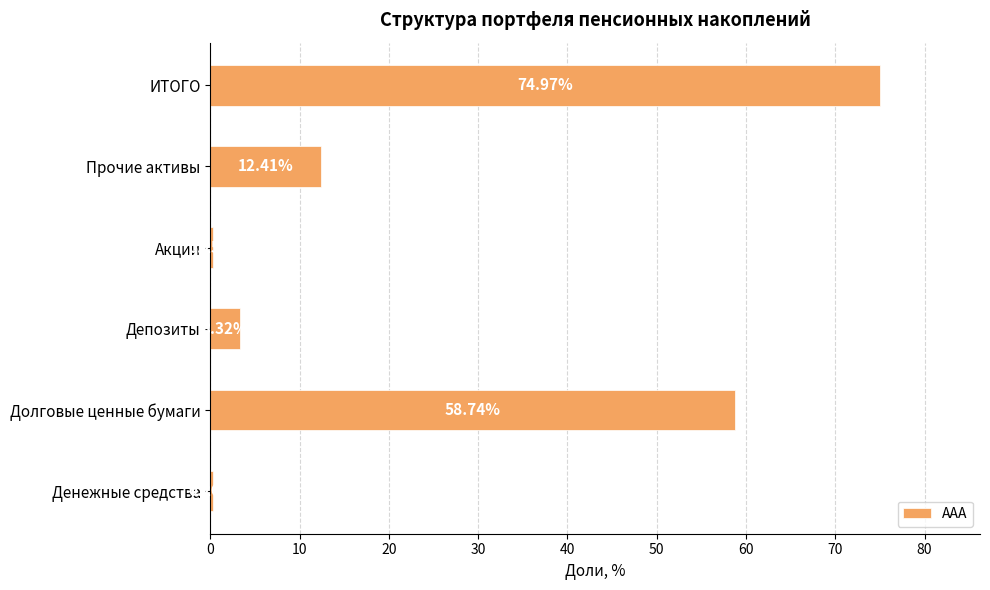

What is the sum of the values at Прочие активы and Депозиты?

15.7